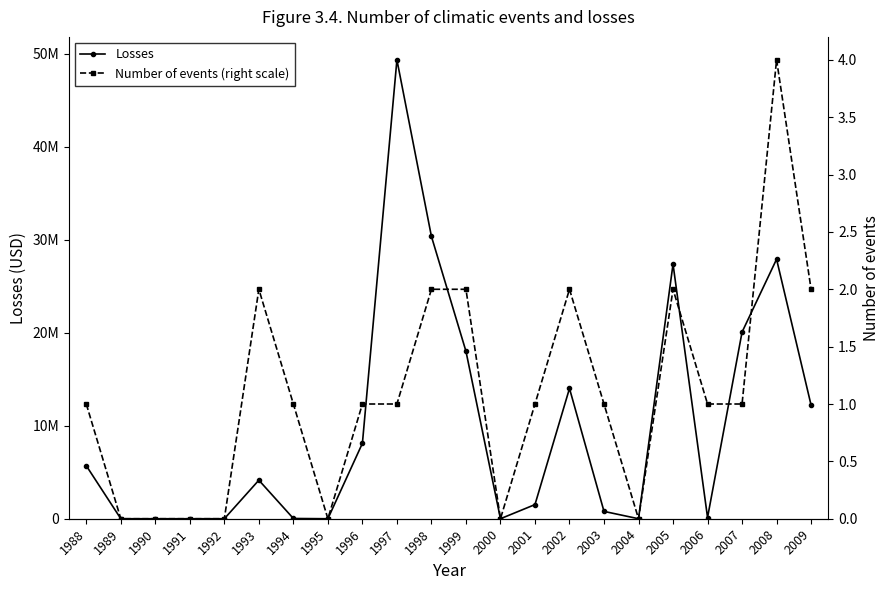

How many lines are shown in the chart?

2